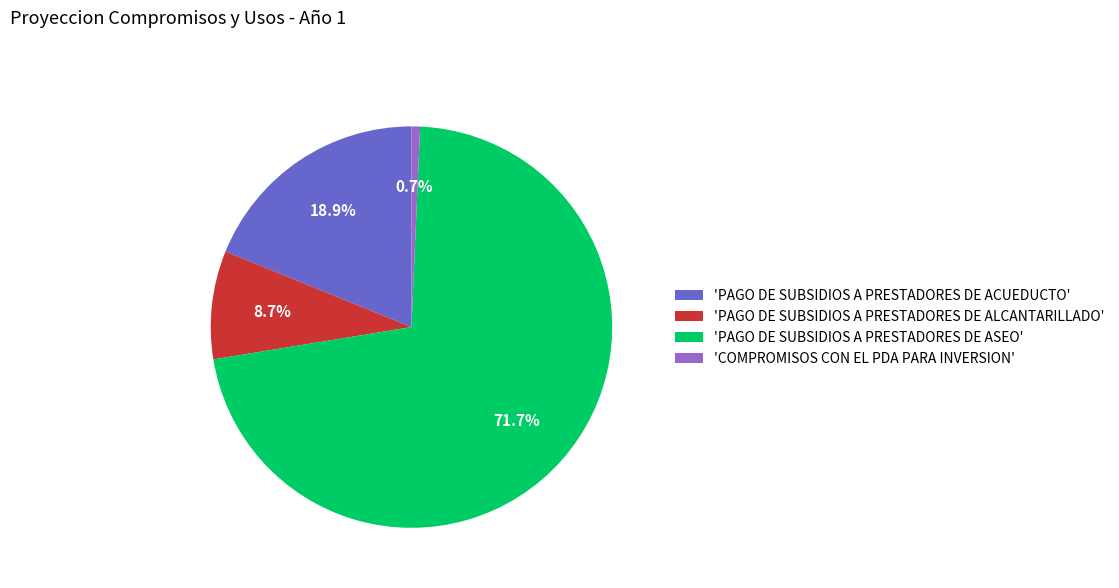

Do 'PAGO DE SUBSIDIOS A PRESTADORES DE ASEO' and 'COMPROMISOS CON EL PDA PARA INVERSION' together represent more than half of the pie?

Yes